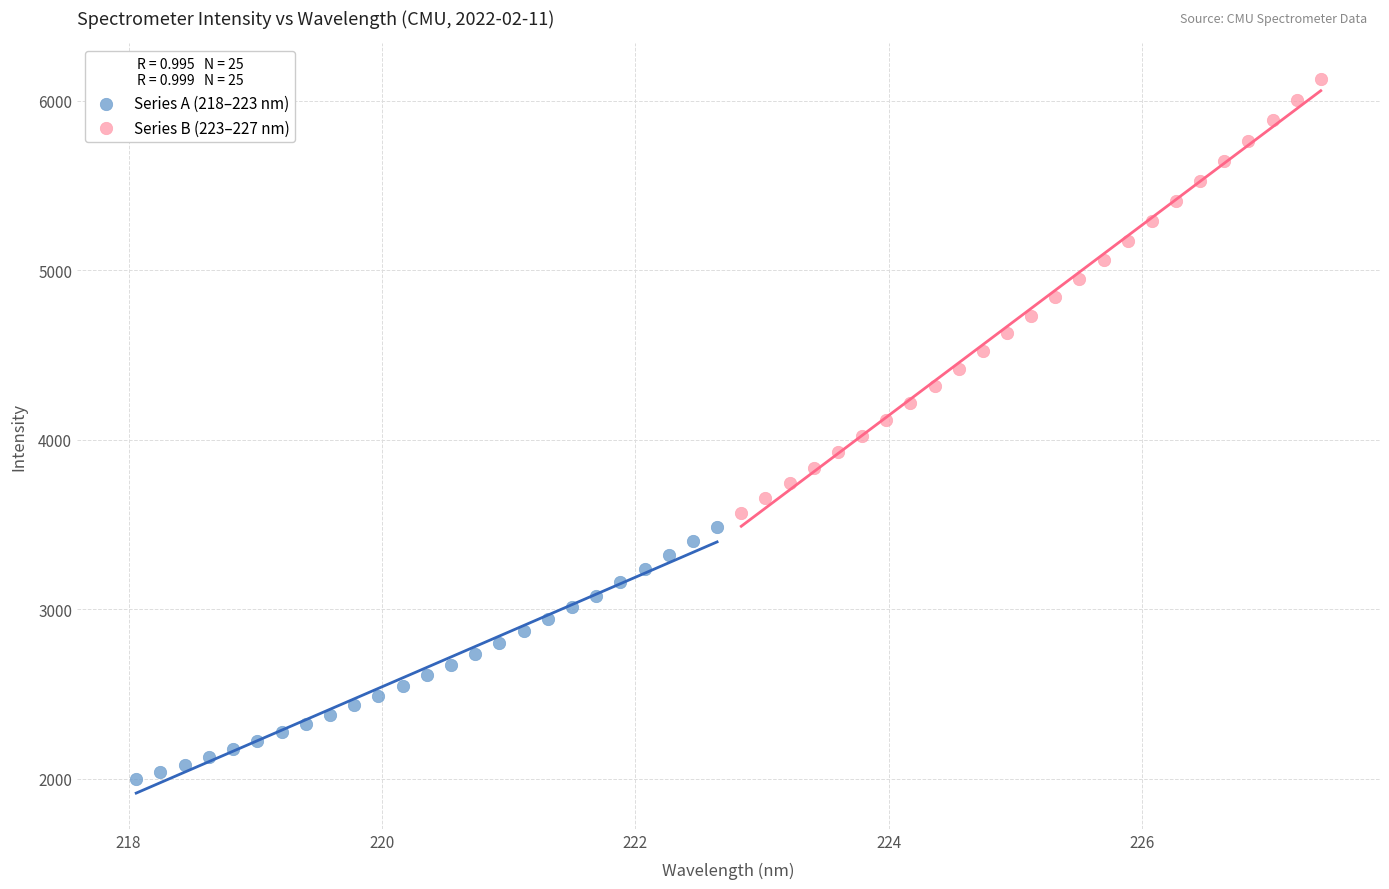

Which series contains the lowest Y value?

Series A (218–223 nm)